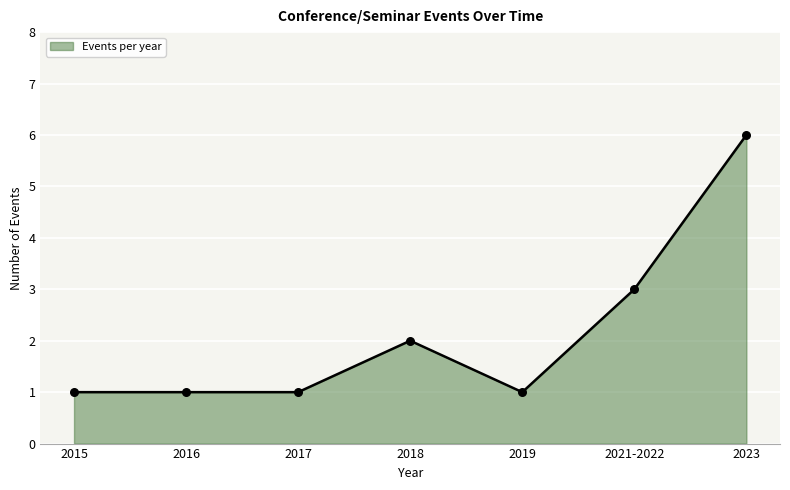

What is the change in value from 2018 to 2021-2022?

+1